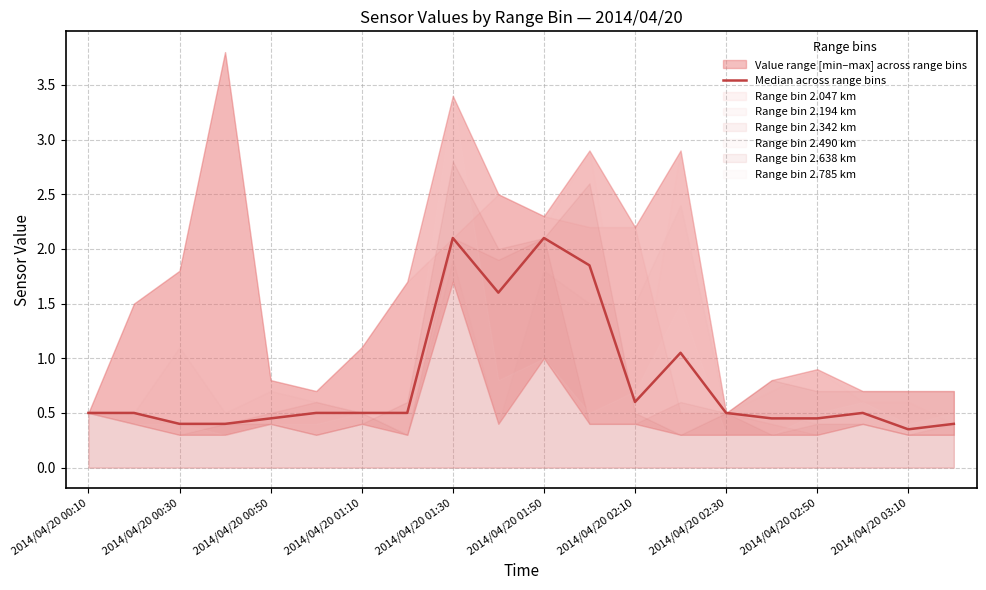

What is the difference between the maximum and second lowest values?

1.7